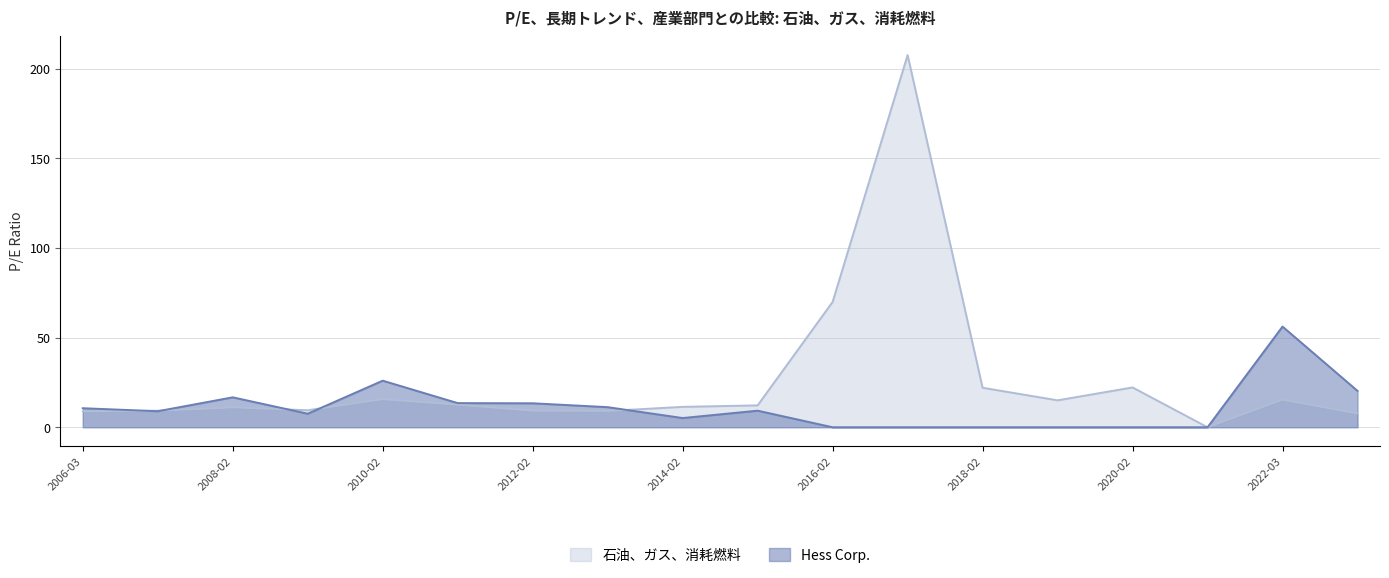

How many values in the Hess Corp. series are below 9?

9